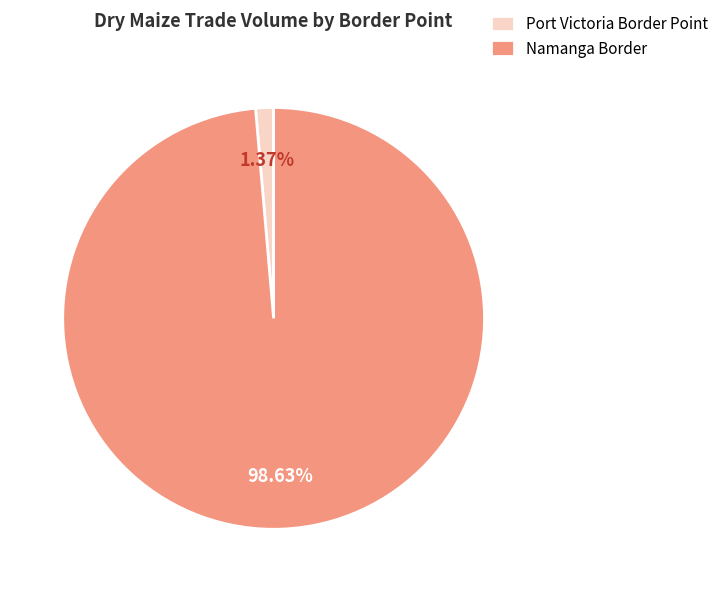

How many slices are in this pie chart?

2